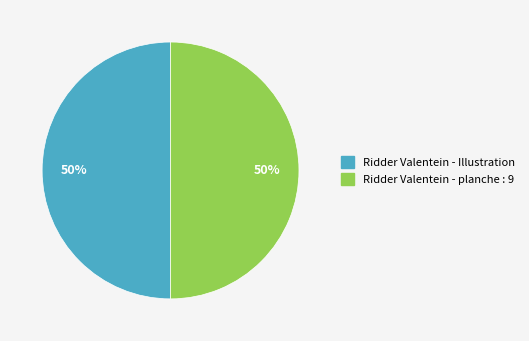

How many slices are in this pie chart?

2